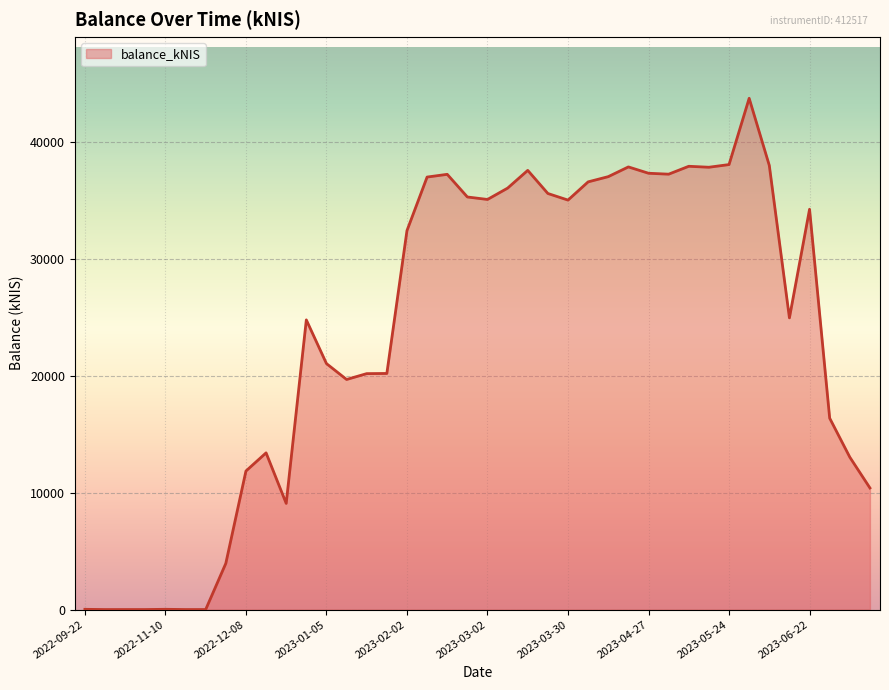

What is the maximum value shown in the chart?

43784.2